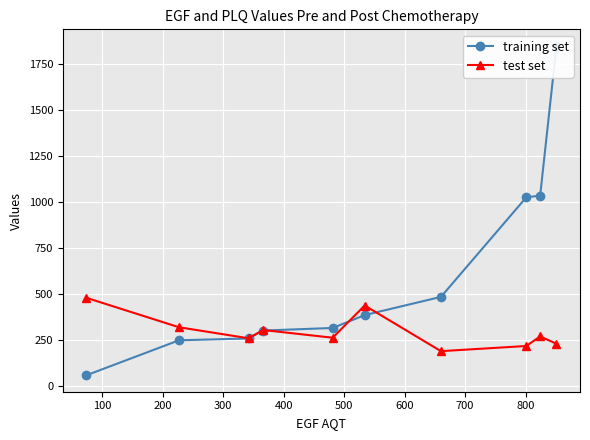

How many intersections are there between training set and test set?

3